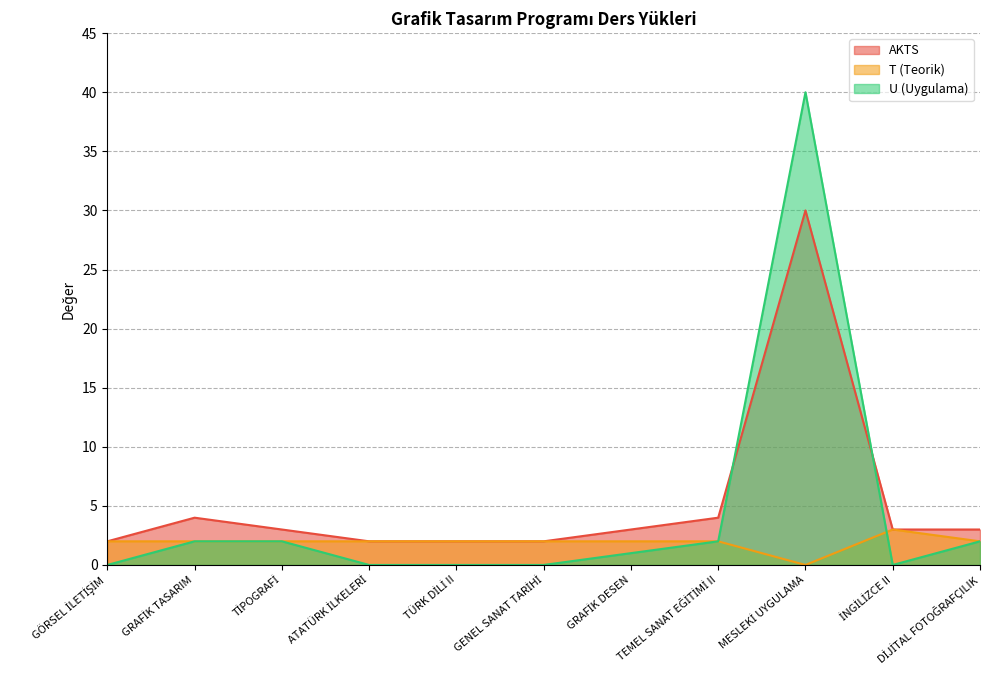

What is the difference between the highest and lowest values at TİPOGRAFİ?

1